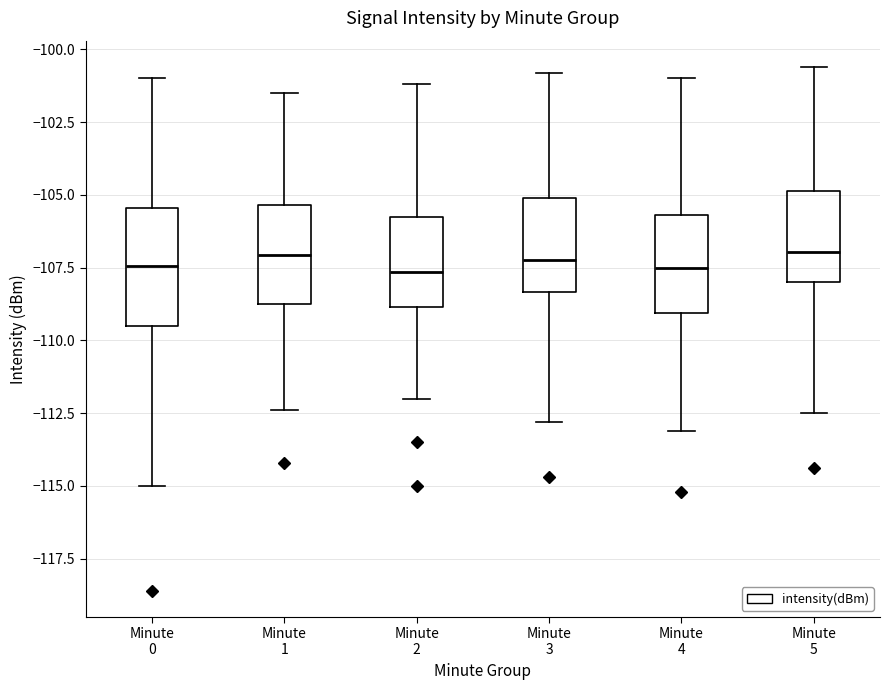

Reading left to right, transcribe this box plot: for each box, give where its median line is, the range the box spans, and where its two whiskers end, as read against the y-axis. The values are not printed on the chart, so give them approximately, as read against the axis.

Minute 0: median -107.5, box -109.5 to -105.5, whiskers -115.0 to -101.0
Minute 1: median -107.0, box -108.5 to -105.5, whiskers -112.5 to -101.5
Minute 2: median -107.5, box -109.0 to -106.0, whiskers -112.0 to -101.0
Minute 3: median -107.0, box -108.5 to -105.0, whiskers -113.0 to -101.0
Minute 4: median -107.5, box -109.0 to -105.5, whiskers -113.0 to -101.0
Minute 5: median -107.0, box -108.0 to -105.0, whiskers -112.5 to -100.5